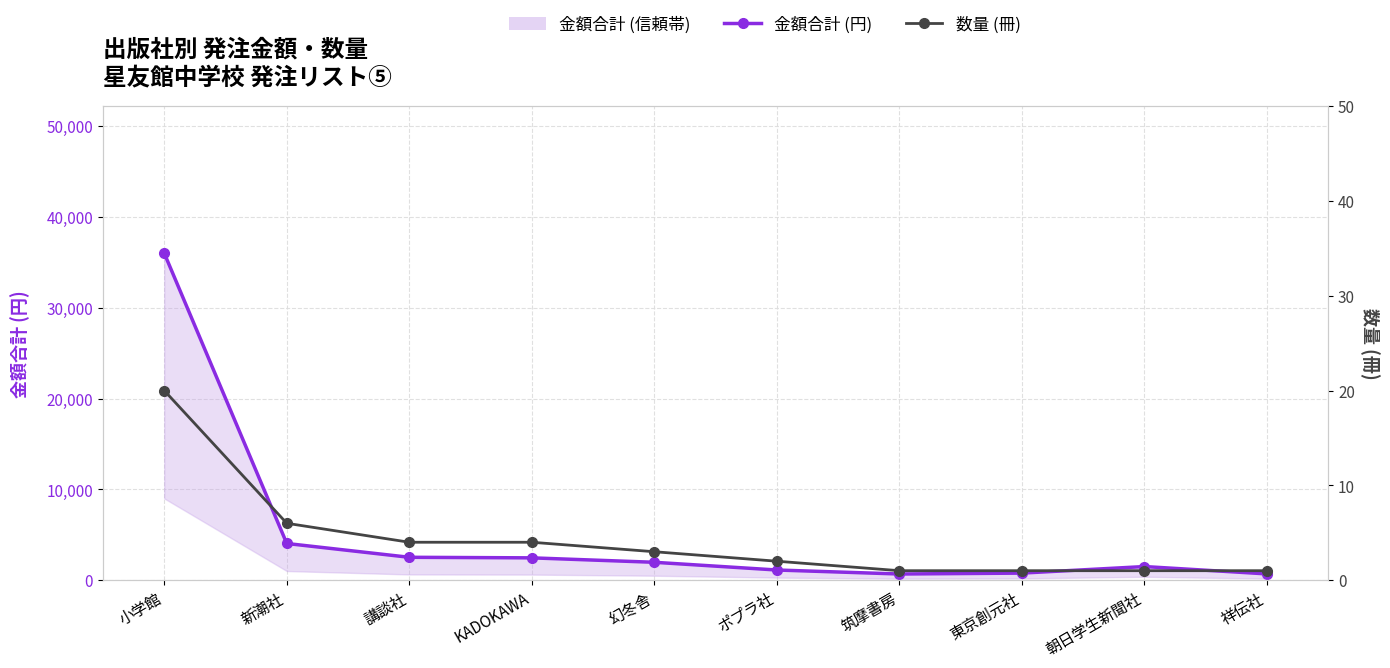

What is the label of the 5th point from the right?

ポプラ社